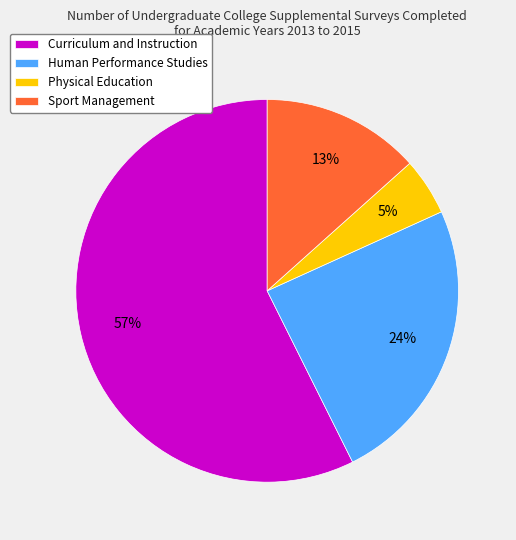

Which category accounts for the majority?

Curriculum and Instruction